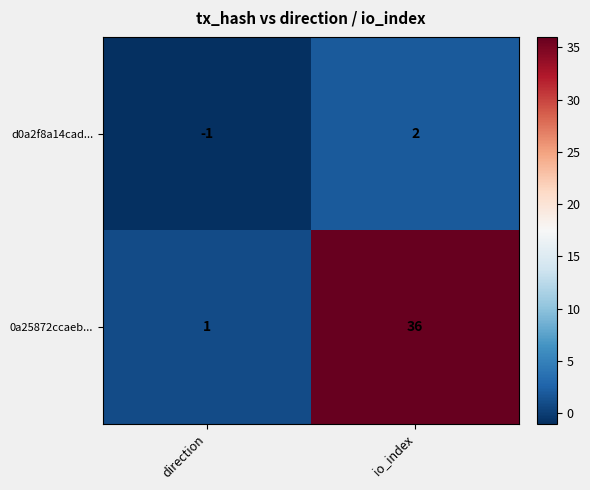

At which label is d0a2f8a14cad... closest to 0?

direction